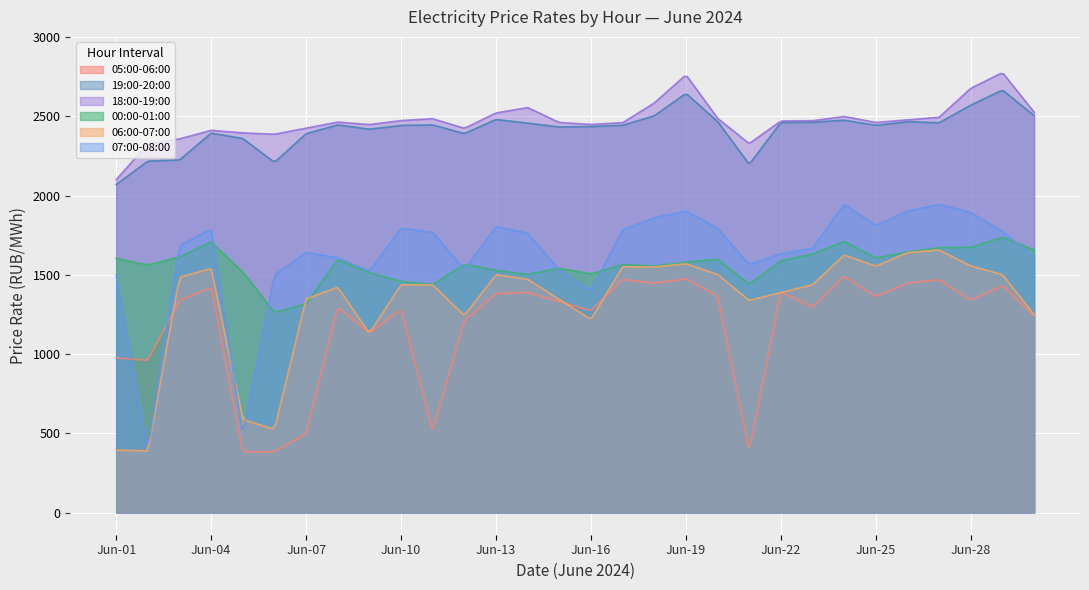

What is the maximum value shown in the chart?

2768.3